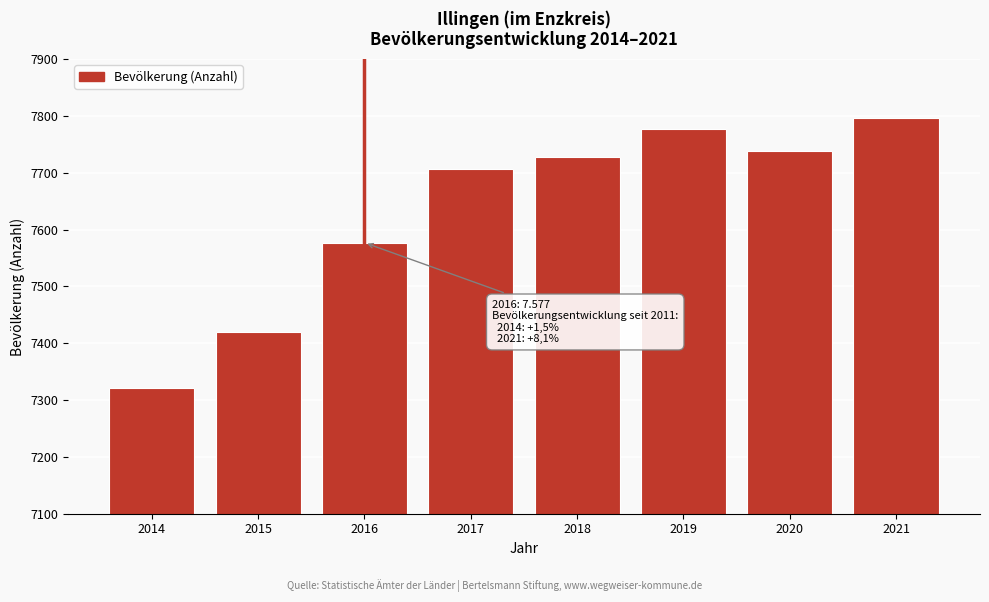

Reading right to left, what are all the values shown in this chart?

2021=7797	2020=7739	2019=7777	2018=7727	2017=7707	2016=7577	2015=7420	2014=7321